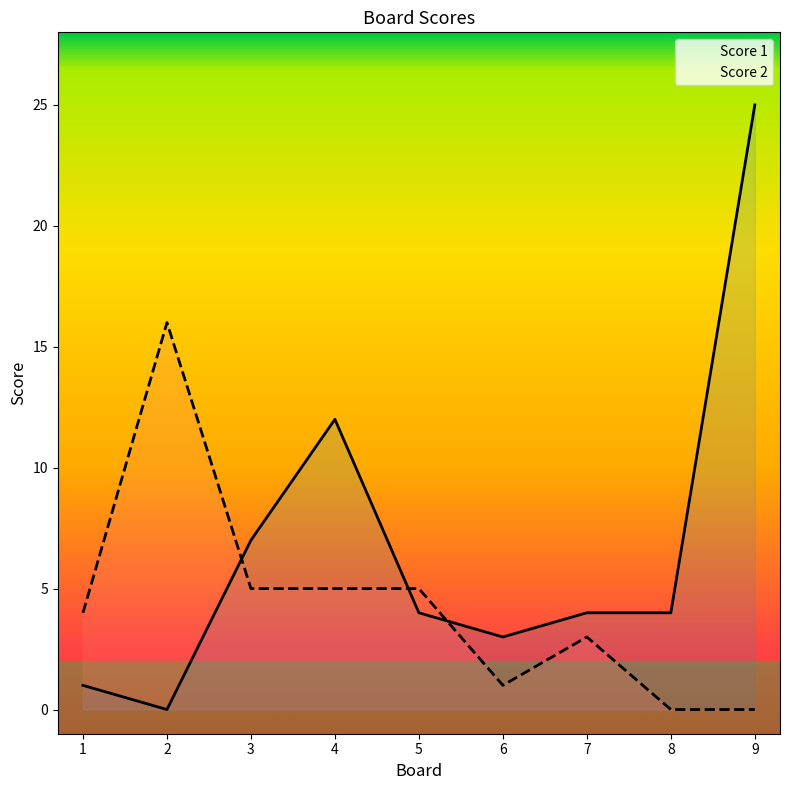

The Score 2 series shows 28 at 2. True or false?

False